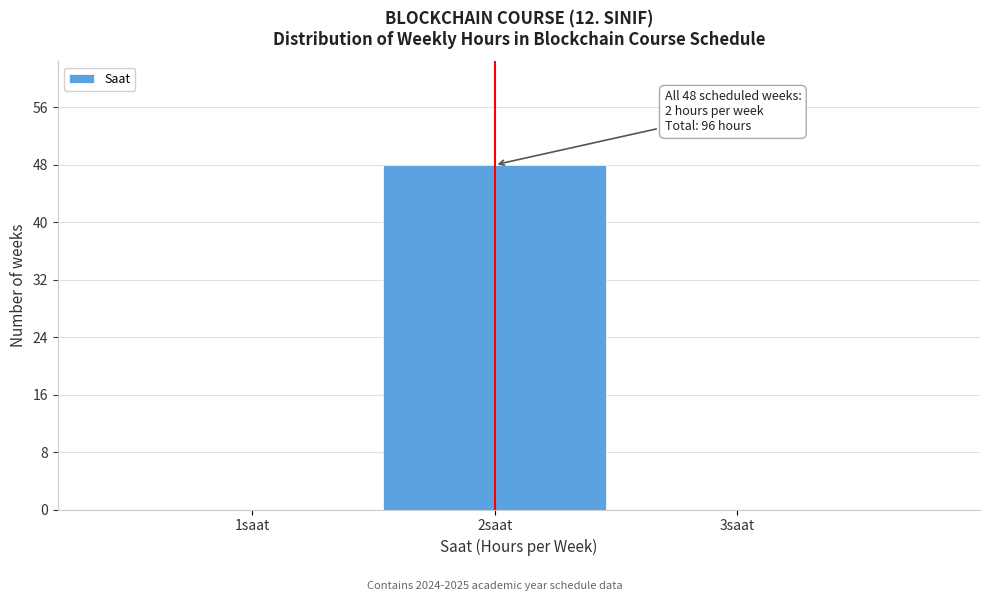

Reading left to right, extract all data points from this chart.

1saat=0	2saat=48	3saat=0